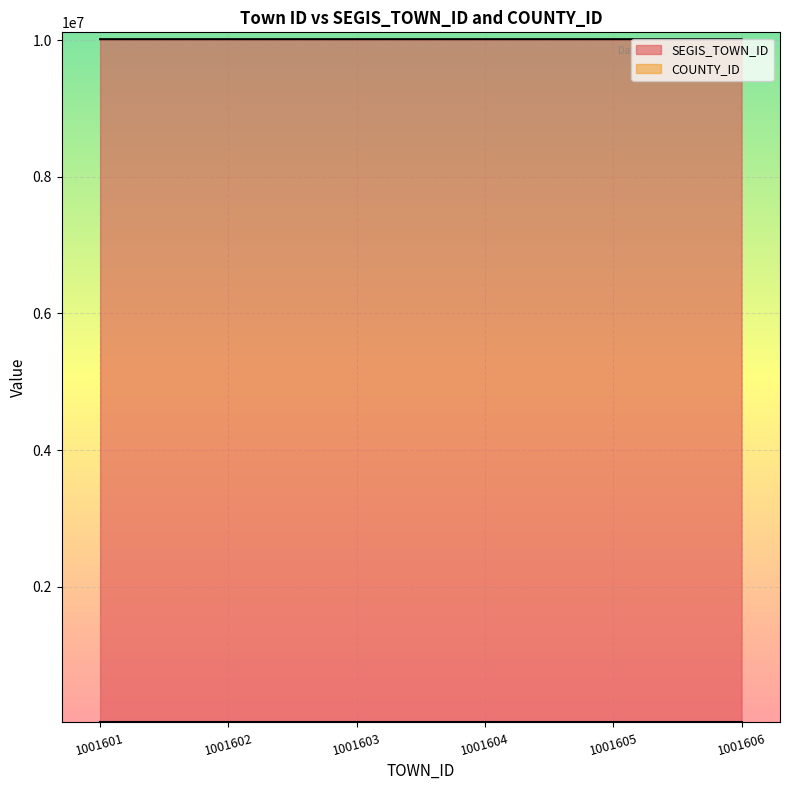

List the labels in order of value, largest first.

1001606, 1001605, 1001604, 1001603, 1001602, 1001601